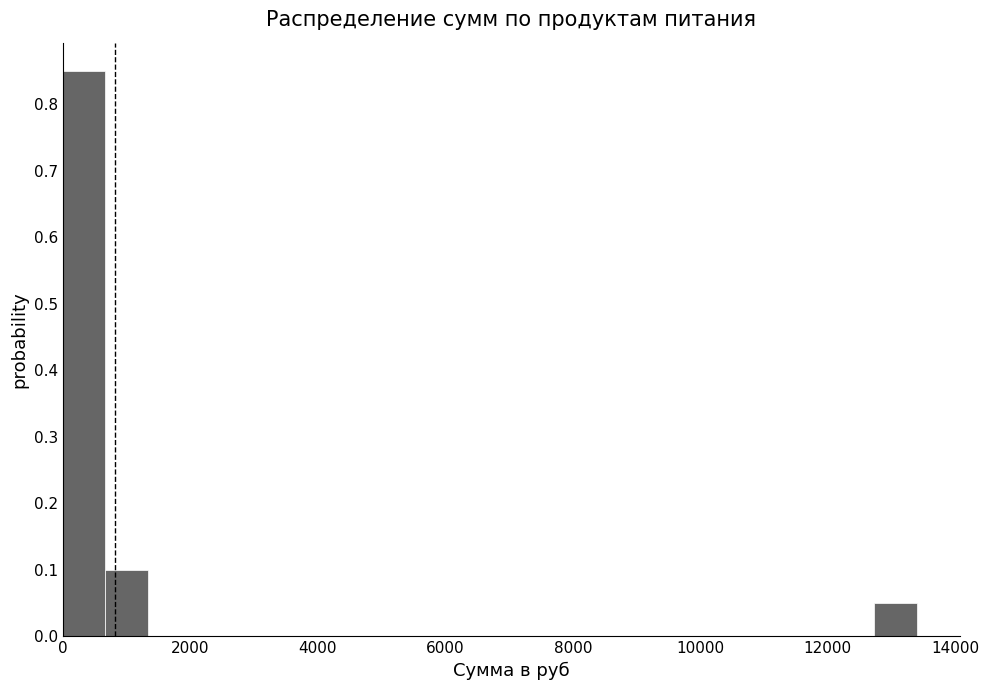

Around what value on the x-axis is the tallest bar? Give the approximate position of its centre, as read against the axis.

400